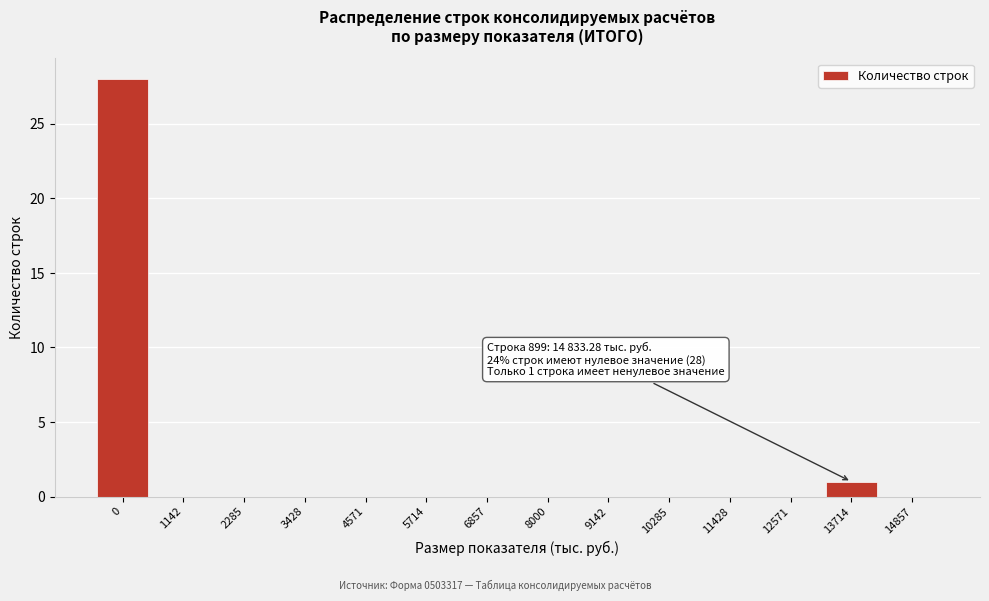

Reading right to left, transcribe all the data shown in this chart.

14857=0	13714=1	12571=0	11428=0	10285=0	9142=0	8000=0	6857=0	5714=0	4571=0	3428=0	2285=0	1142=0	0=28